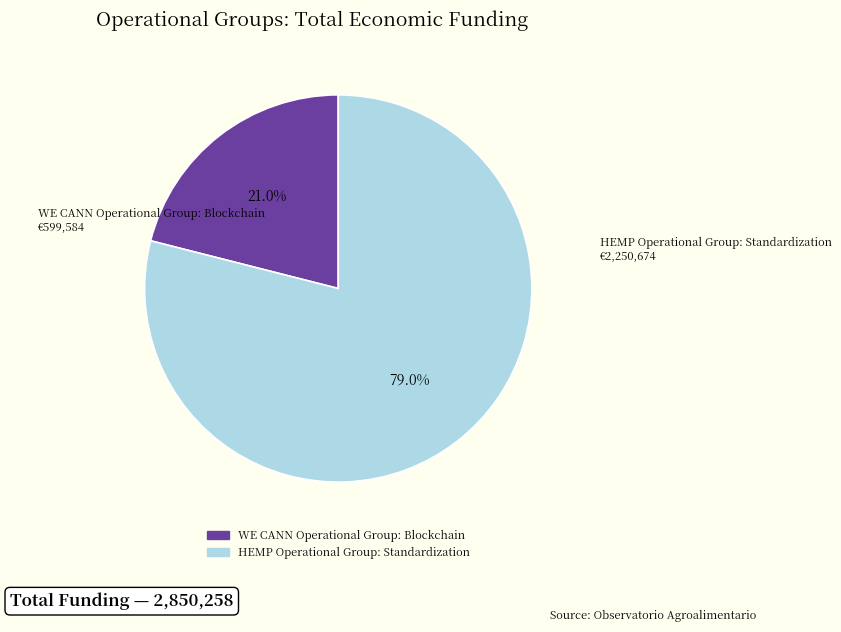

Is the sum of HEMP Operational Group: Standardization and WE CANN Operational Group: Blockchain greater than half?

Yes